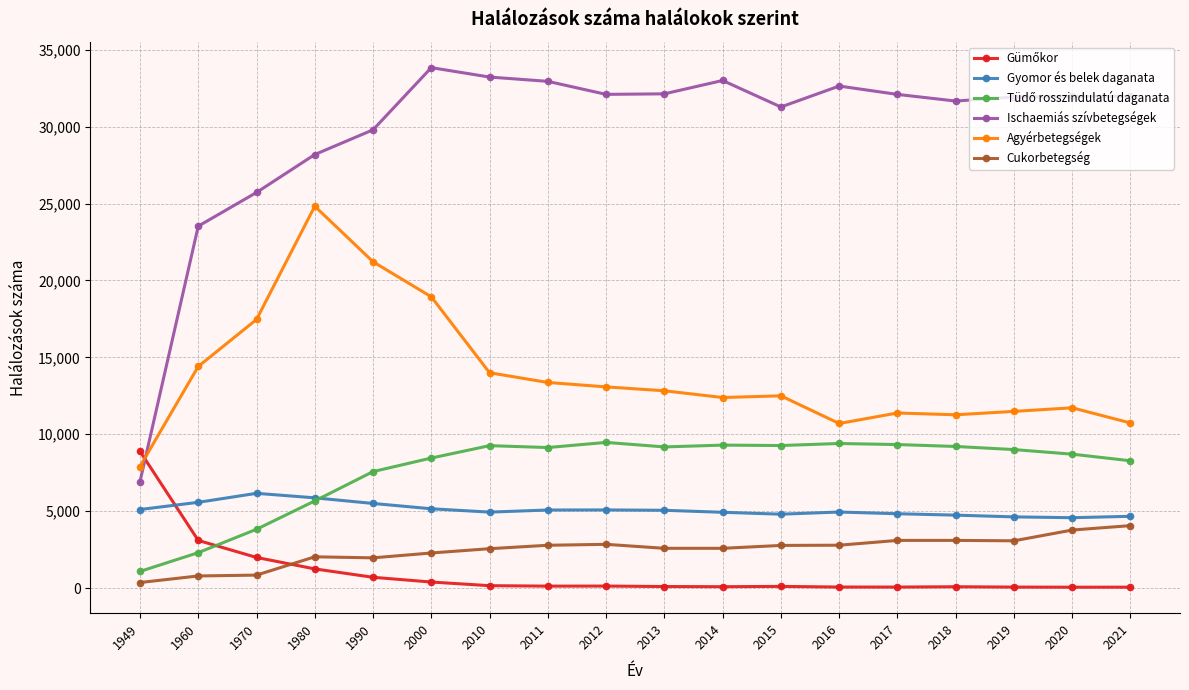

How many categories are shown in the chart?

18